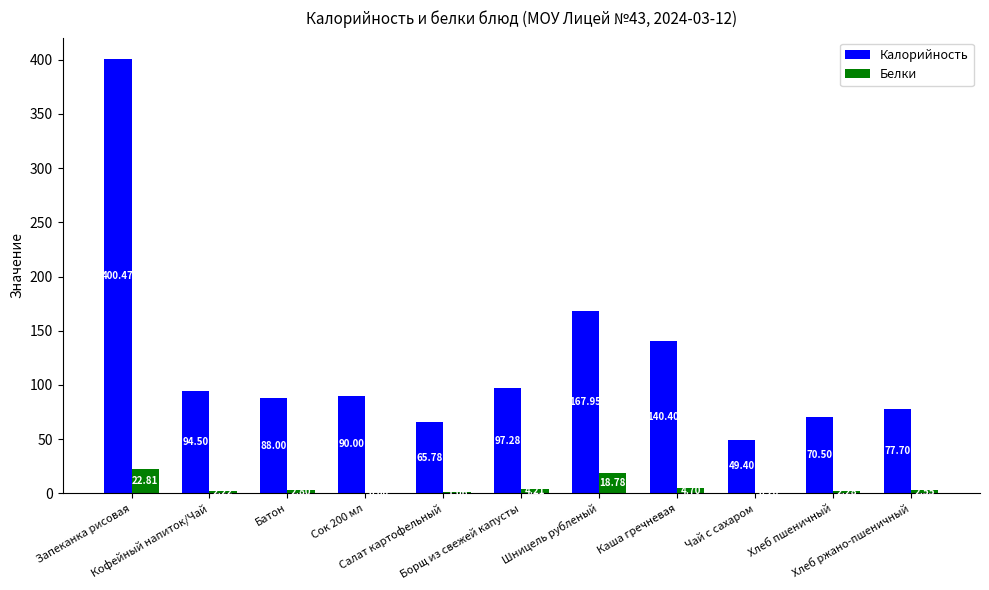

How many groups of bars are there?

11